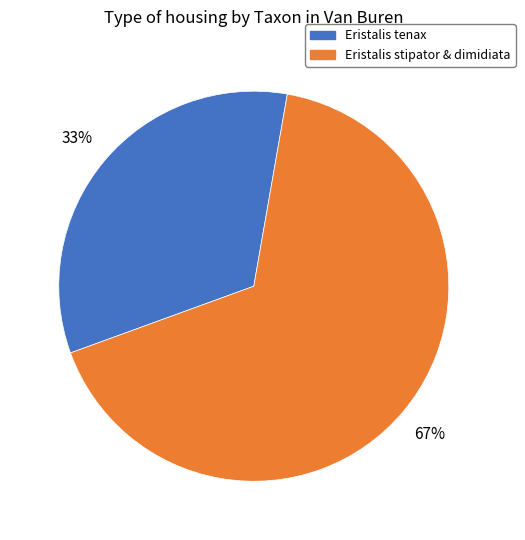

How many segments does this pie chart have?

2